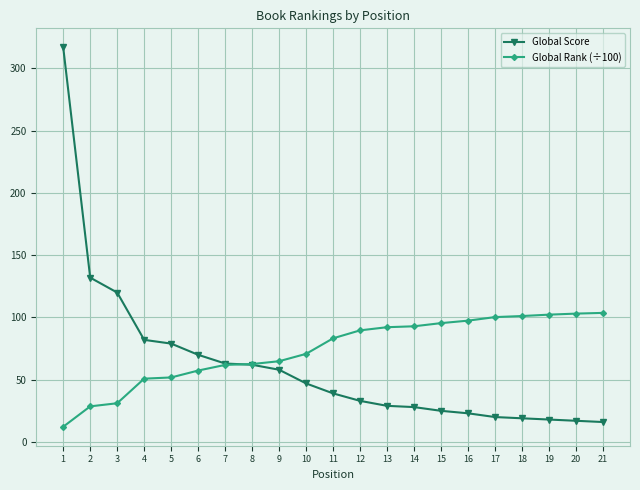

What is the approximate value of Global Rank (÷100) at 3?

31.1